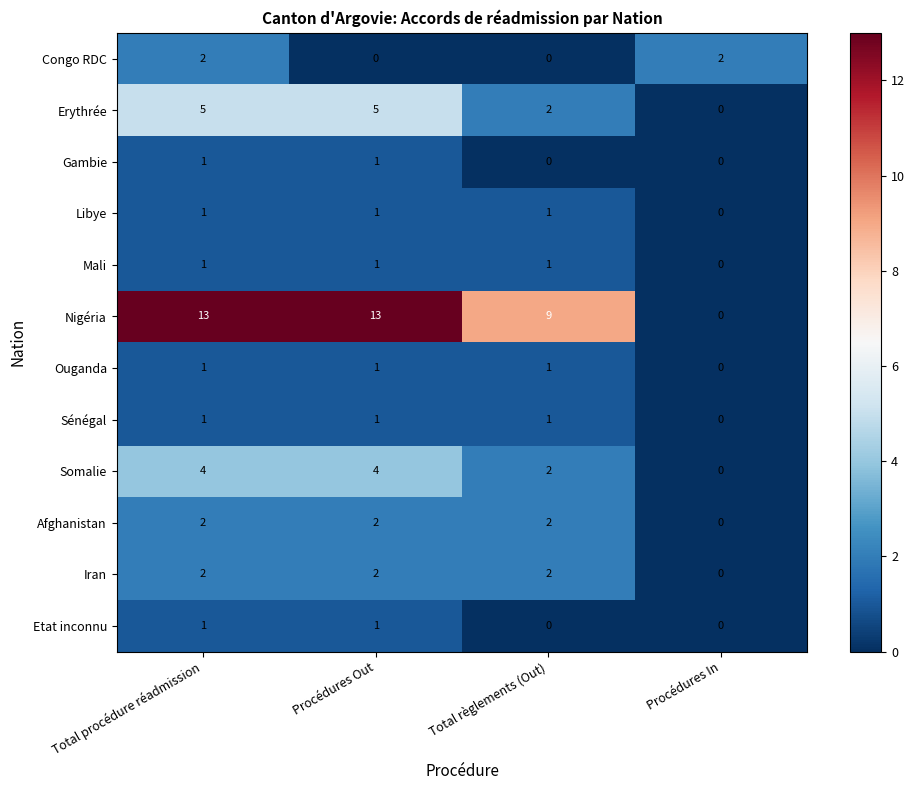

What is the maximum value for Erythrée?

5